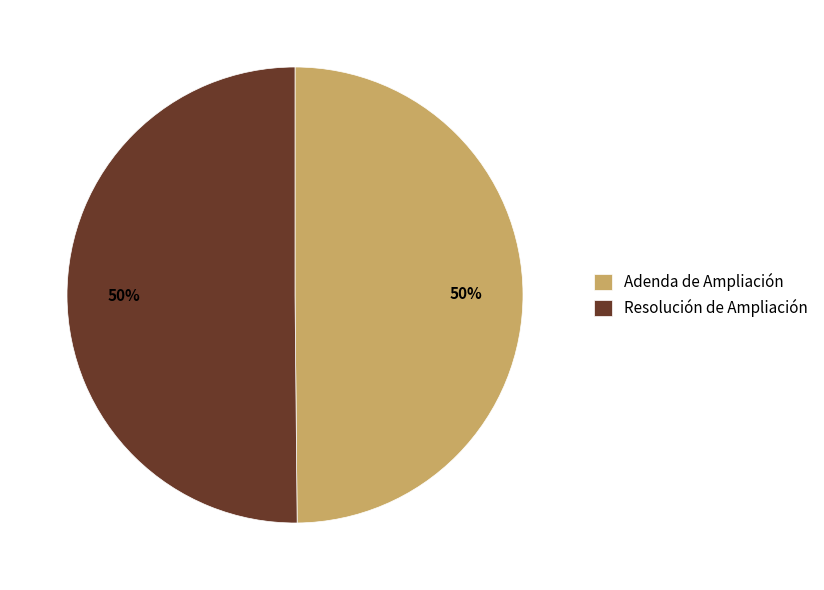

Is the sum of Adenda de Ampliación and Resolución de Ampliación greater than half?

Yes